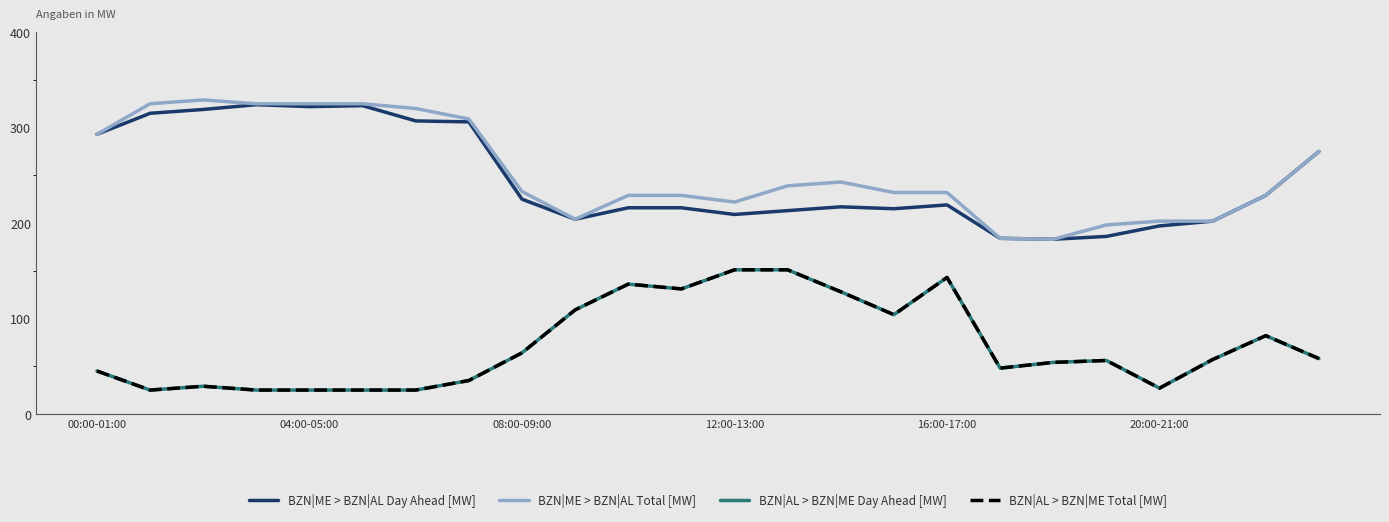

What is the sum of all BZN|AL > BZN|ME Total [MW] values?

1733